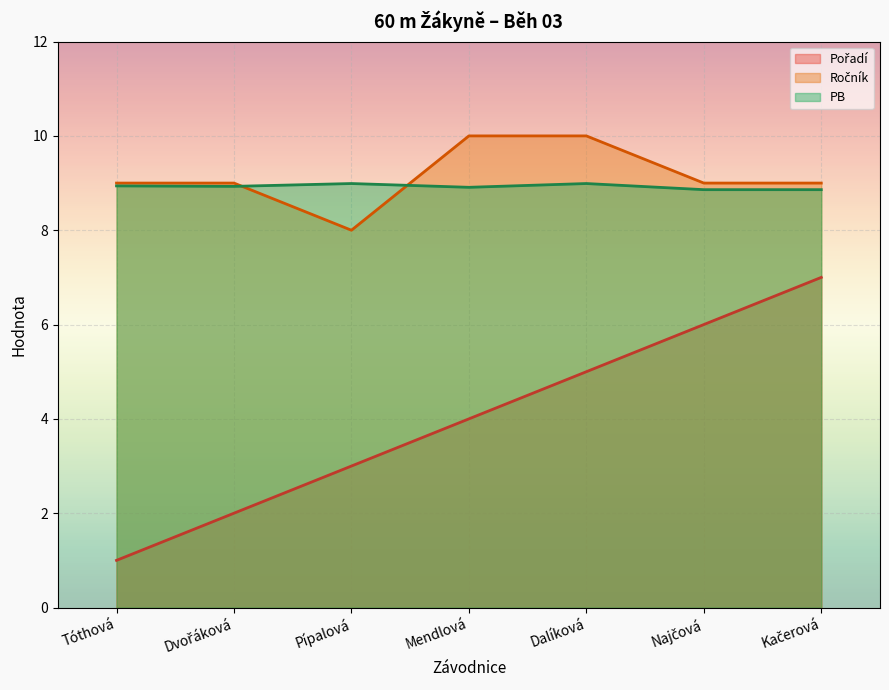

True or false: Ročník and Pořadí cross at least once.

False